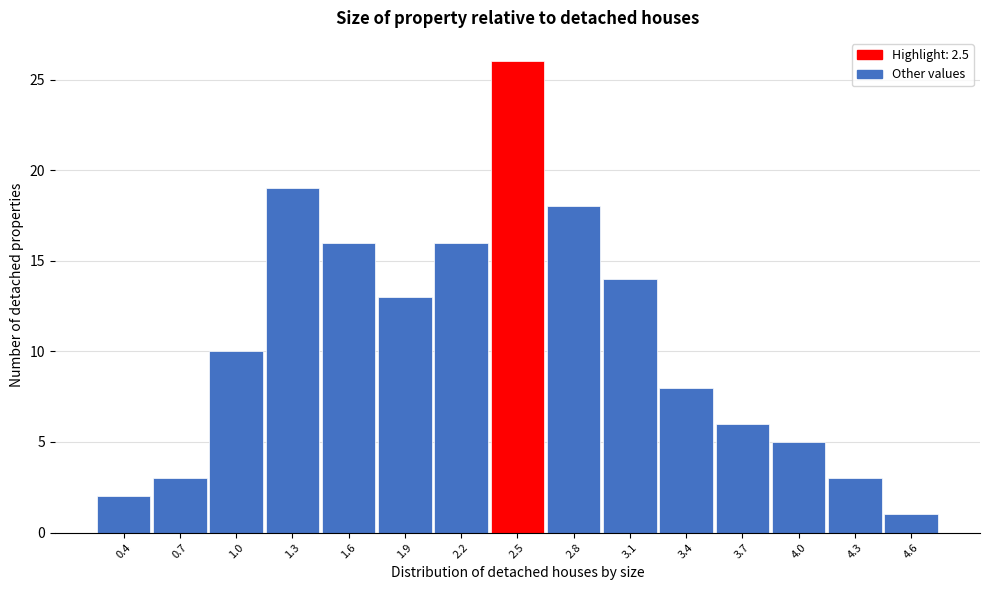

Reading left to right, list all the values displayed in this chart.

2	3	10	19	16	13	16	26	18	14	8	6	5	3	1